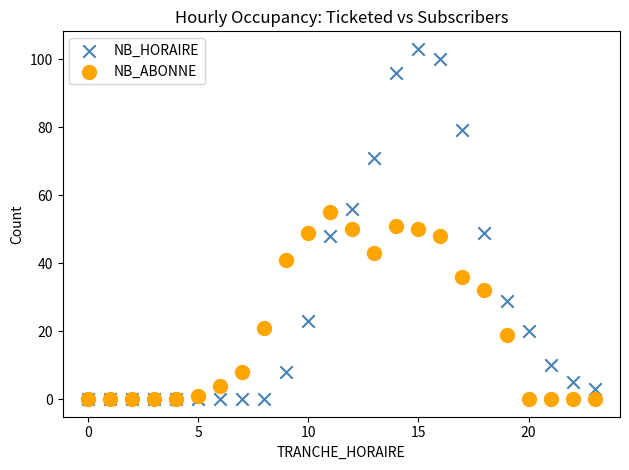

In the NB_ABONNE series, what Y value is closest to 27?

32